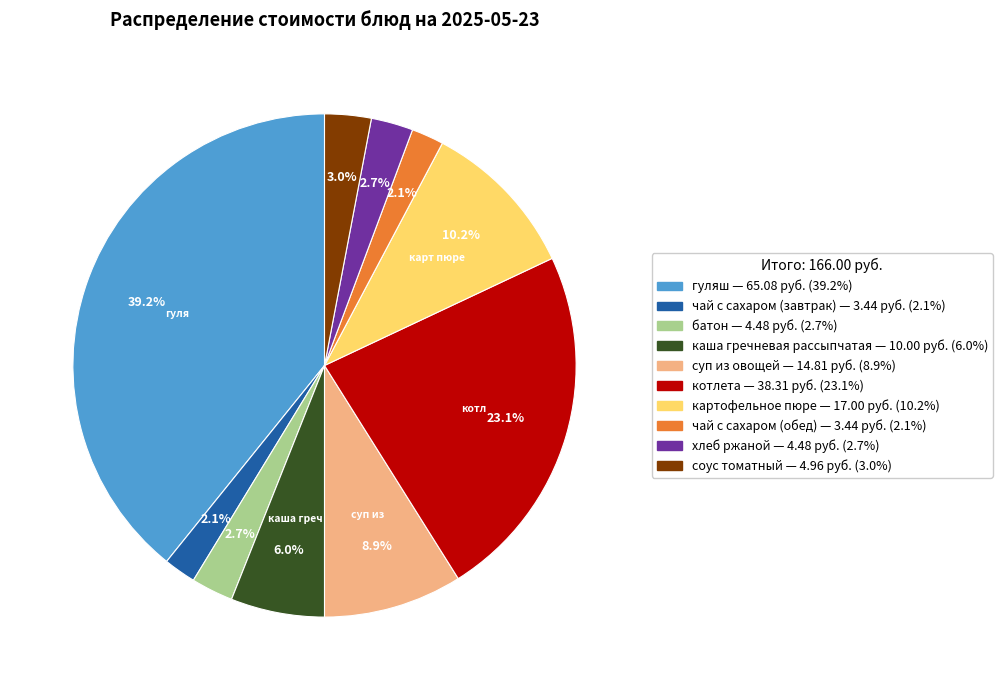

Combined, what portion of the pie is чай с сахаром (обед) and каша гречневая рассыпчатая?

8.1%